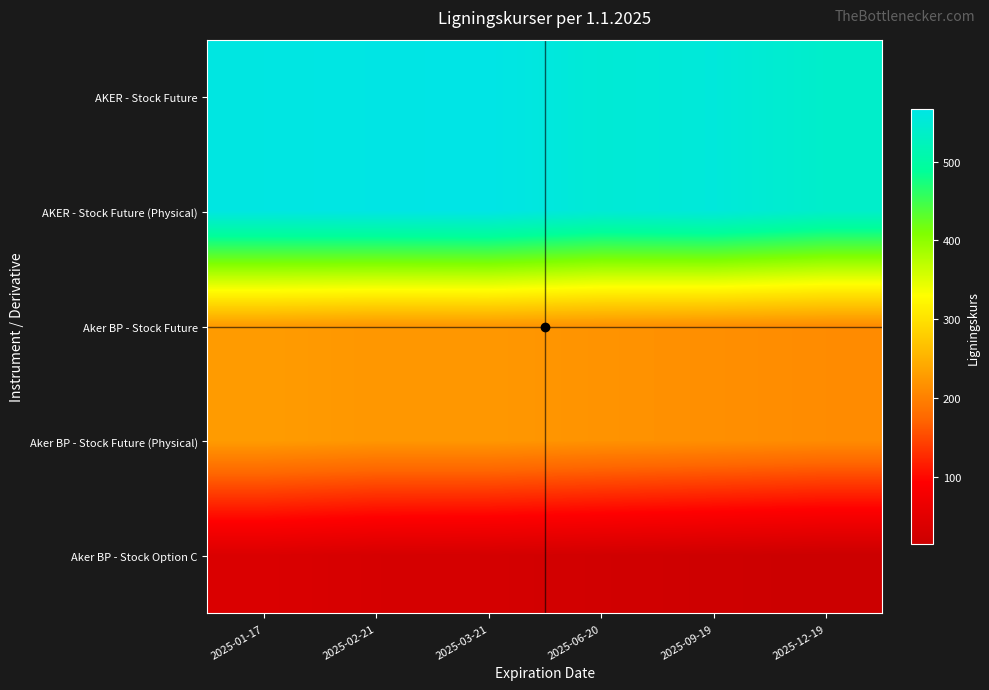

Rank the series by their maximum value, from lowest to highest.

Aker BP - Stock Option C, Aker BP - Stock Future, Aker BP - Stock Future (Physical), AKER - Stock Future, AKER - Stock Future (Physical)